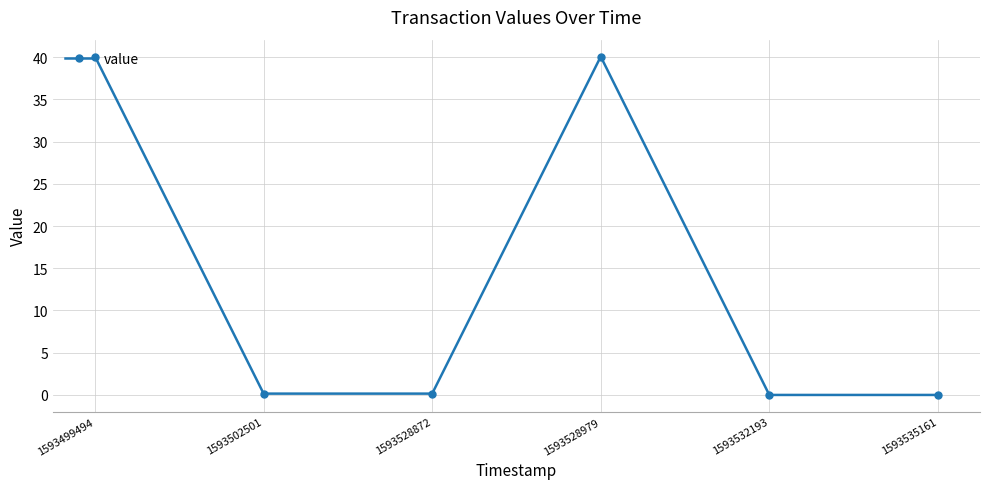

What is the value of the 1st point from the left?

40.1